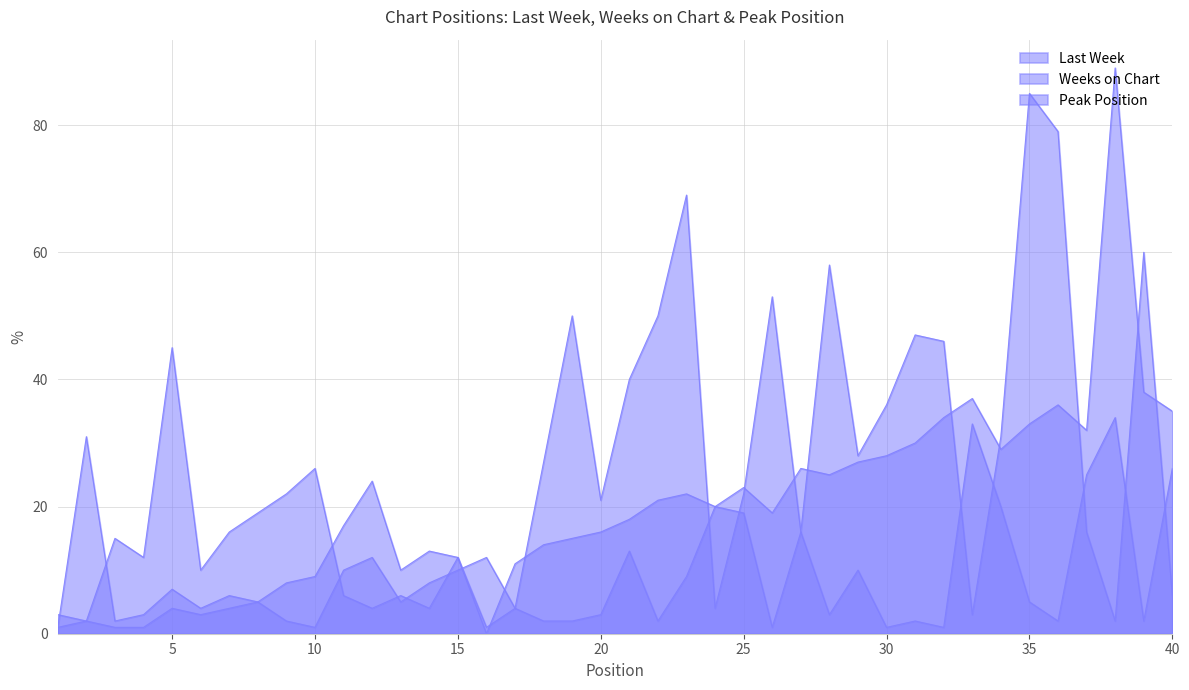

How many values in Last Week are above zero?

39